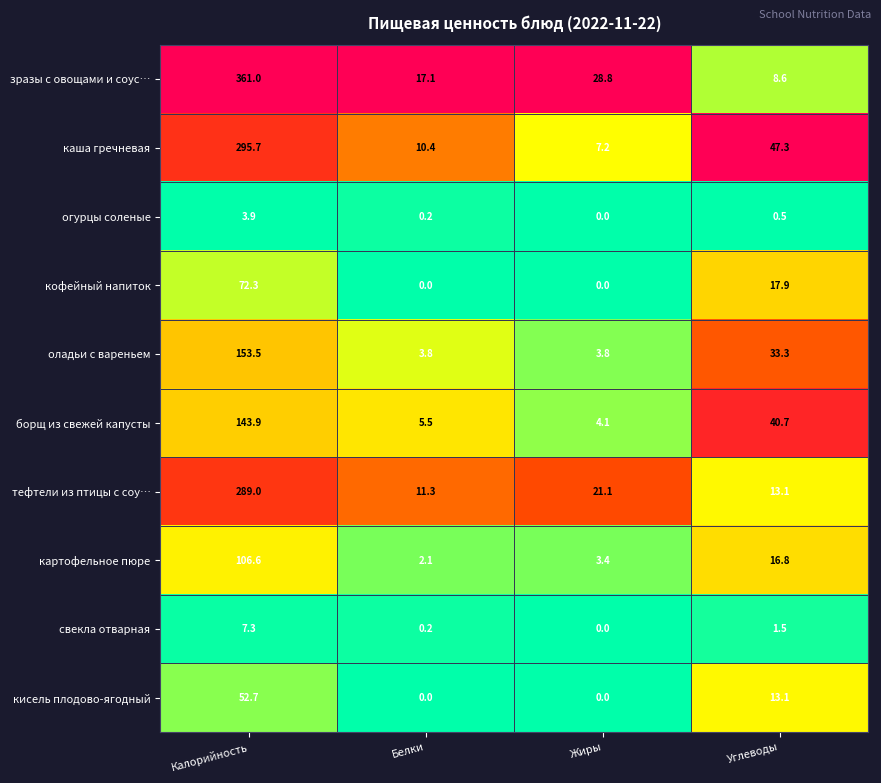

What is the total value across all series at Жиры?

68.4